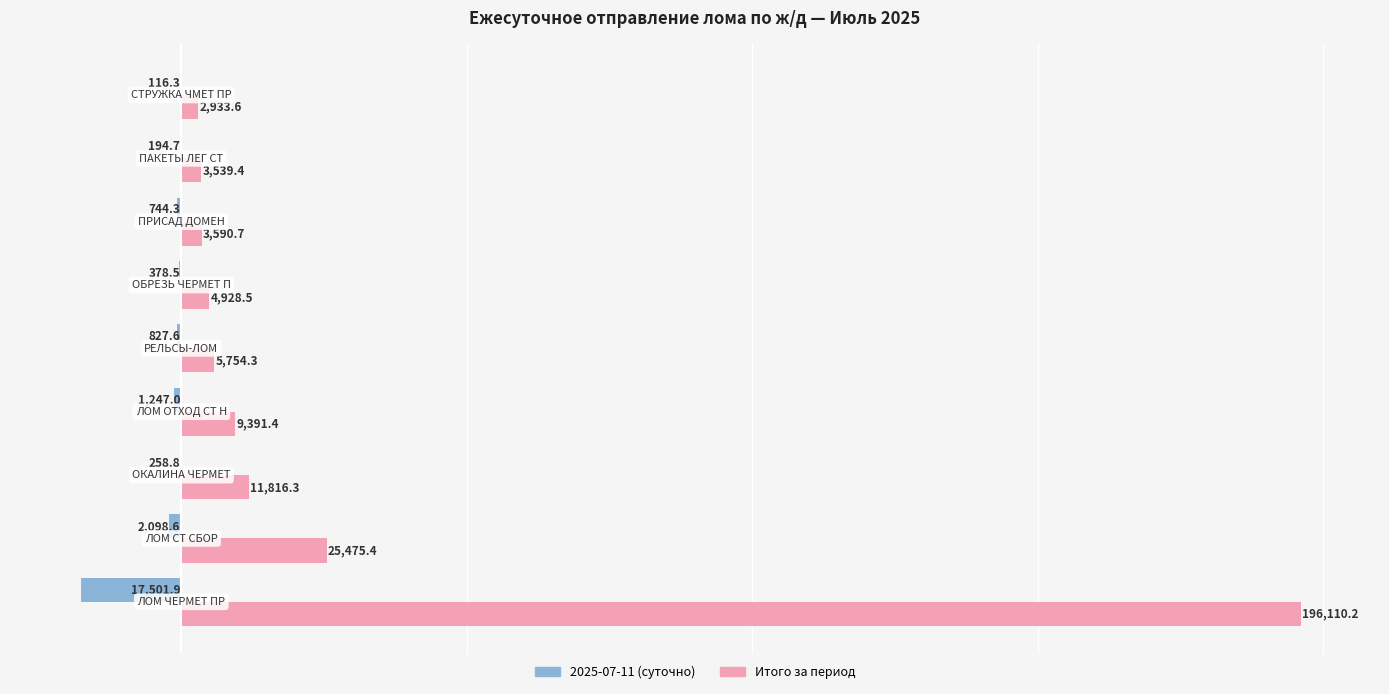

What is the maximum value shown in the chart?

196110.2